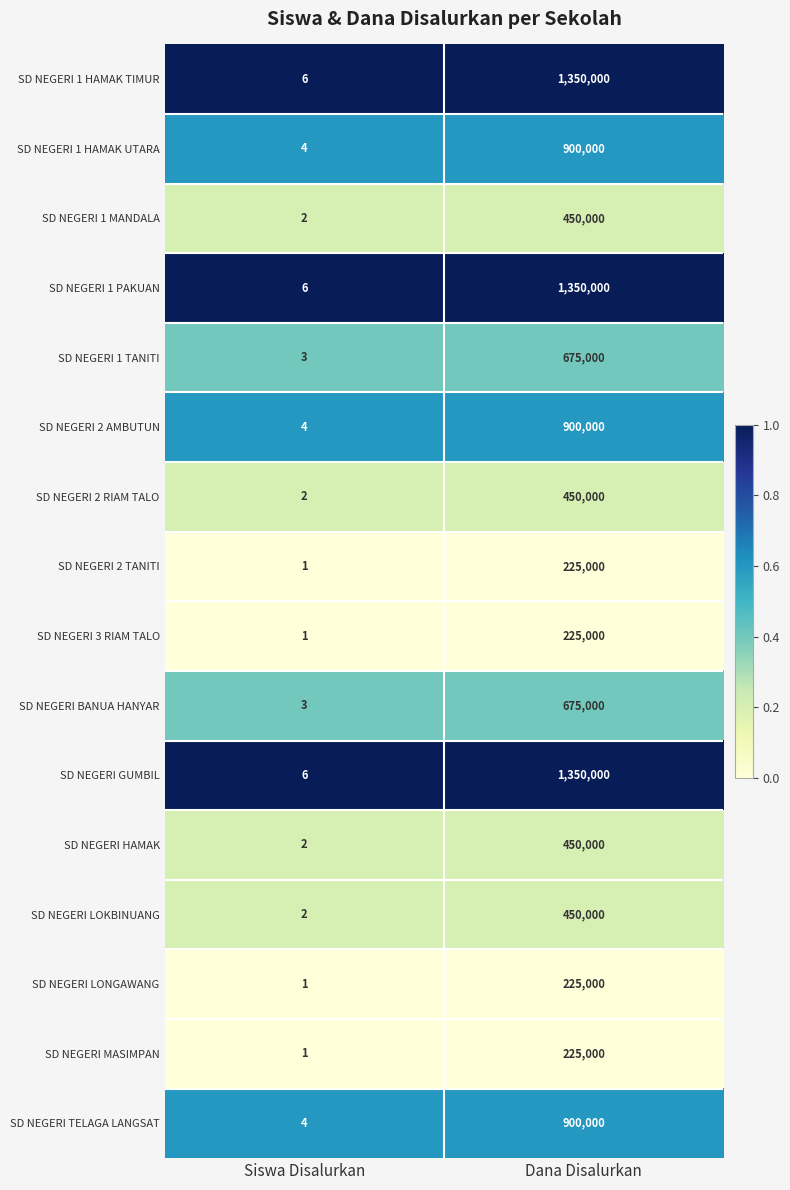

At which category does the chart reach its minimum across all series?

Siswa Disalurkan